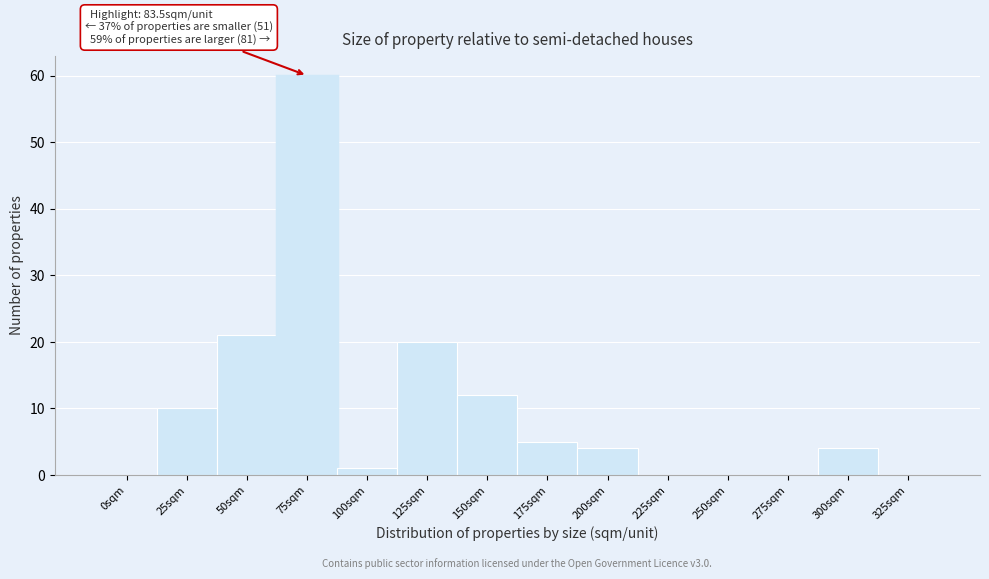

Reading left to right, list all the values displayed in this chart.

0sqm=0	25sqm=10	50sqm=21	75sqm=60	100sqm=1	125sqm=20	150sqm=12	175sqm=5	200sqm=4	225sqm=0	250sqm=0	275sqm=0	300sqm=4	325sqm=0